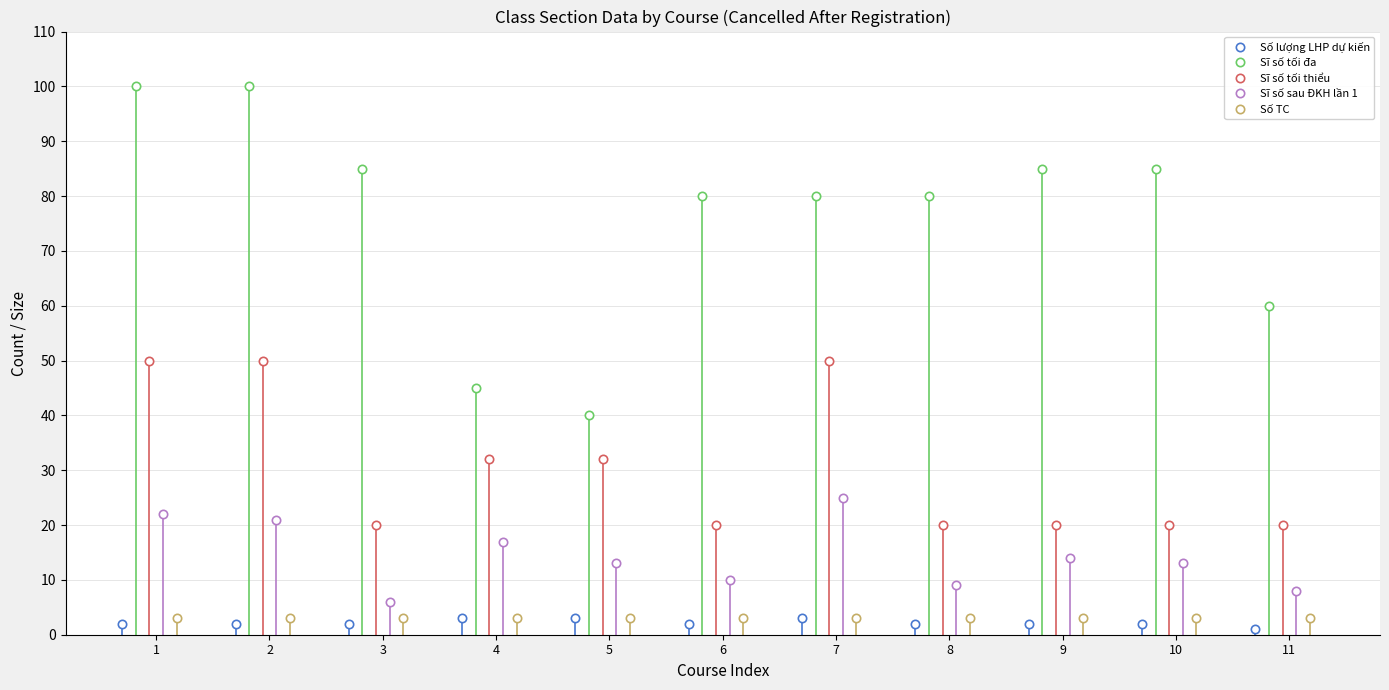

True or false: Sĩ số tối đa has more than 0 points higher than both neighbors.

False